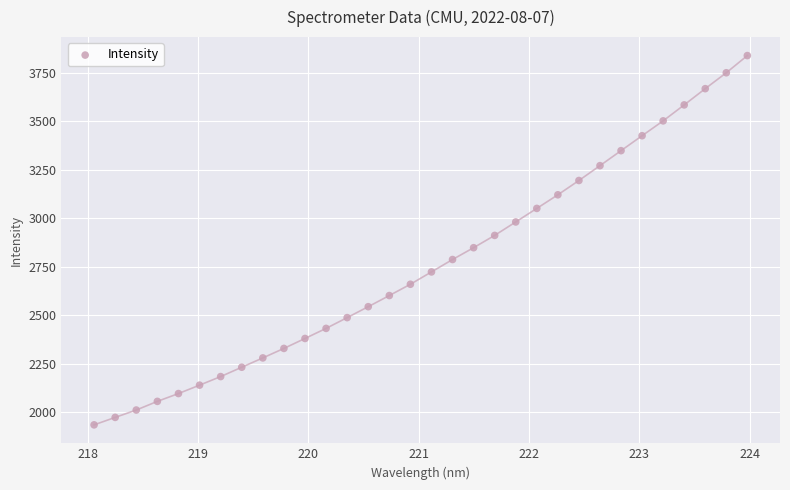

What is the range of X values (max minus min)?

5.9